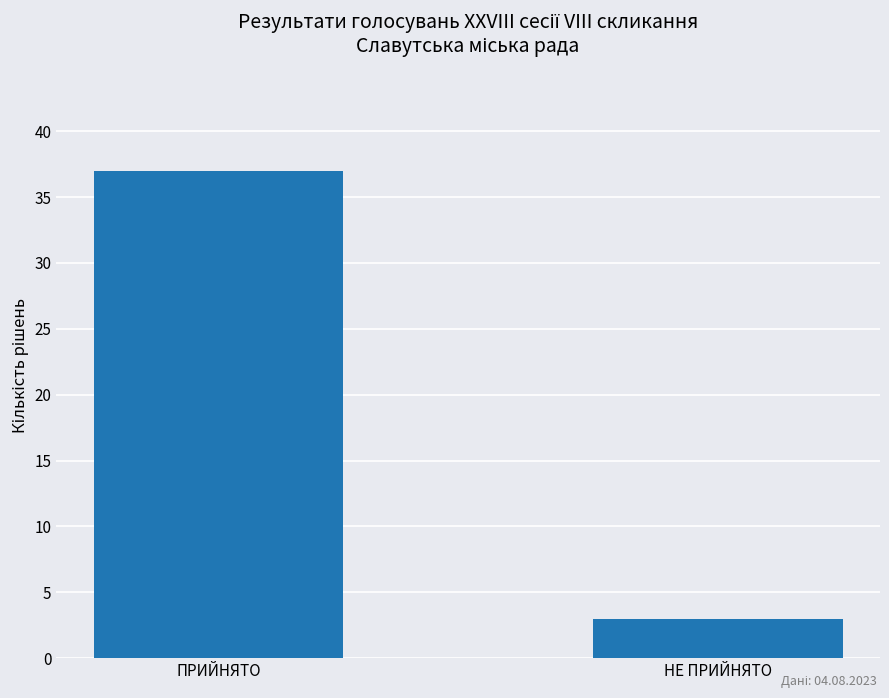

Are the bars grouped side by side (vs. stacked)?

No